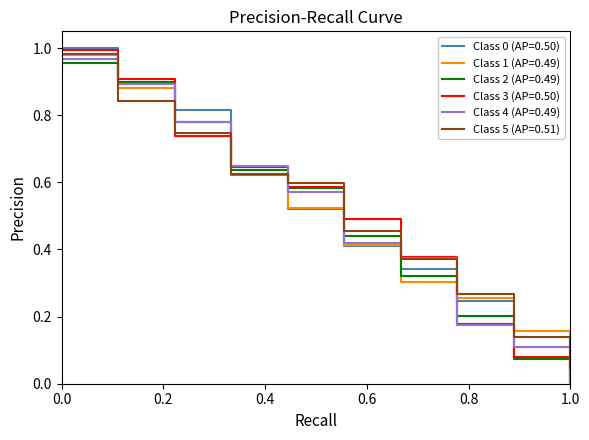

What is the greatest value displayed?

1.0